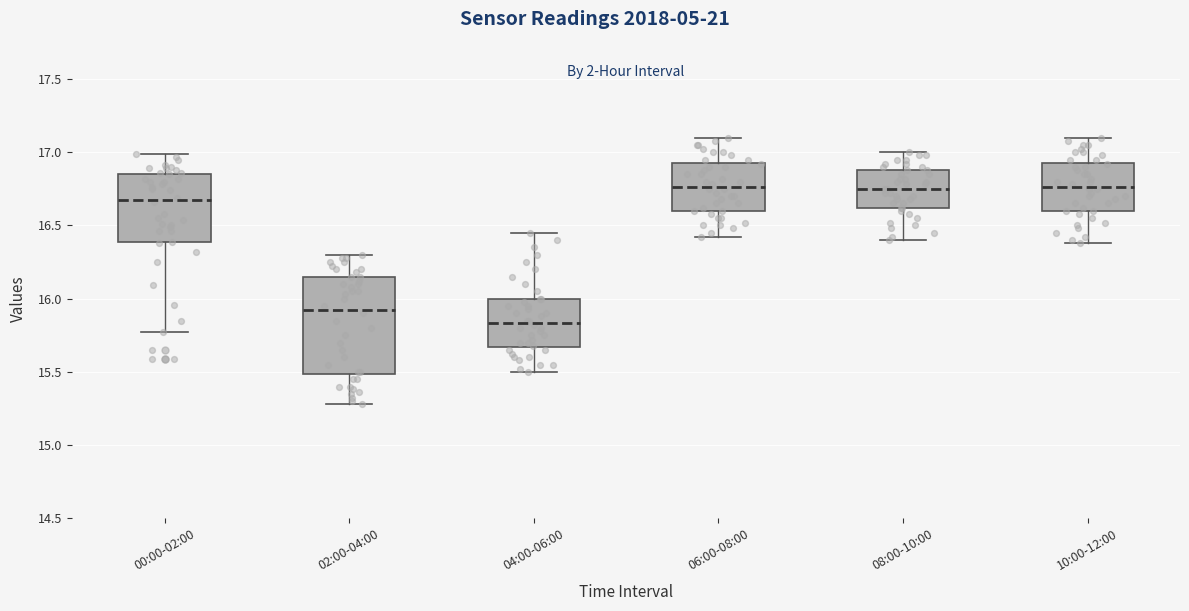

Reading left to right, read every box against the y-axis: the position of its median line, the range the box covers, and the ends of its whiskers. The values are not printed on the chart, so give them approximately, as read against the axis.

00:00-02:00: median 16.70, box 16.40 to 16.85, whiskers 15.75 to 17.00
02:00-04:00: median 15.95, box 15.50 to 16.15, whiskers 15.30 to 16.30
04:00-06:00: median 15.85, box 15.65 to 16.00, whiskers 15.50 to 16.45
06:00-08:00: median 16.75, box 16.60 to 16.95, whiskers 16.40 to 17.10
08:00-10:00: median 16.75, box 16.60 to 16.90, whiskers 16.40 to 17.00
10:00-12:00: median 16.75, box 16.60 to 16.95, whiskers 16.40 to 17.10